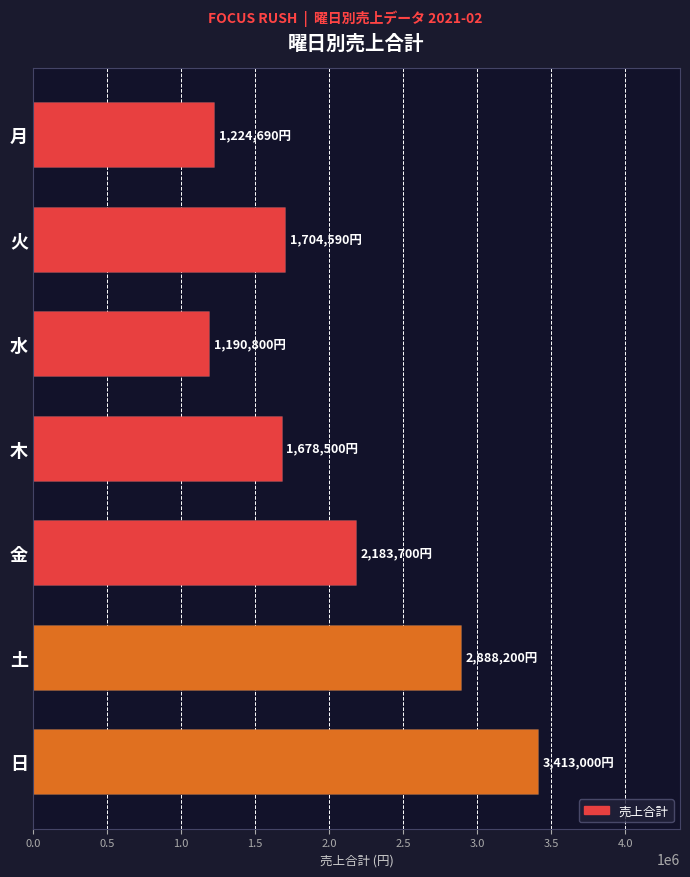

What is the smallest value displayed?

1190800